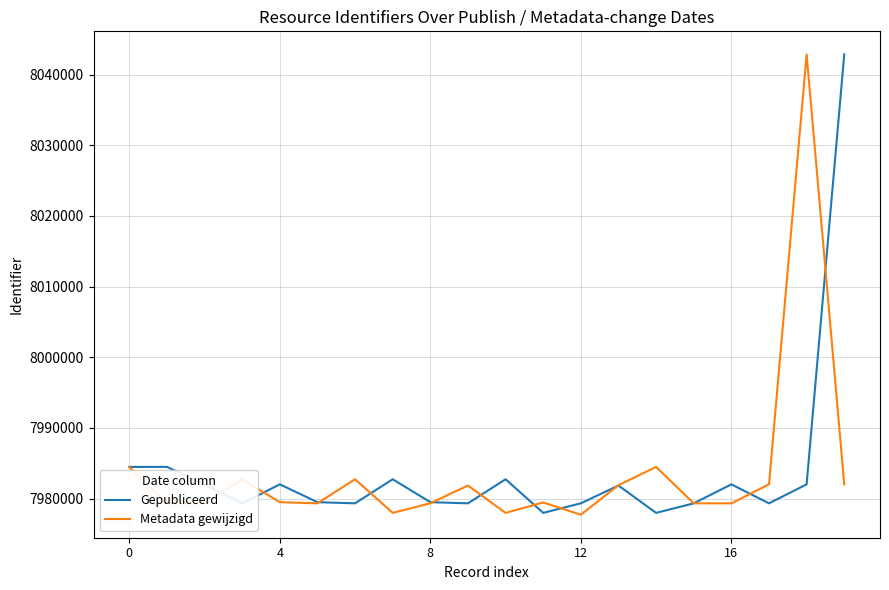

What is the minimum value shown in the chart?

7977721